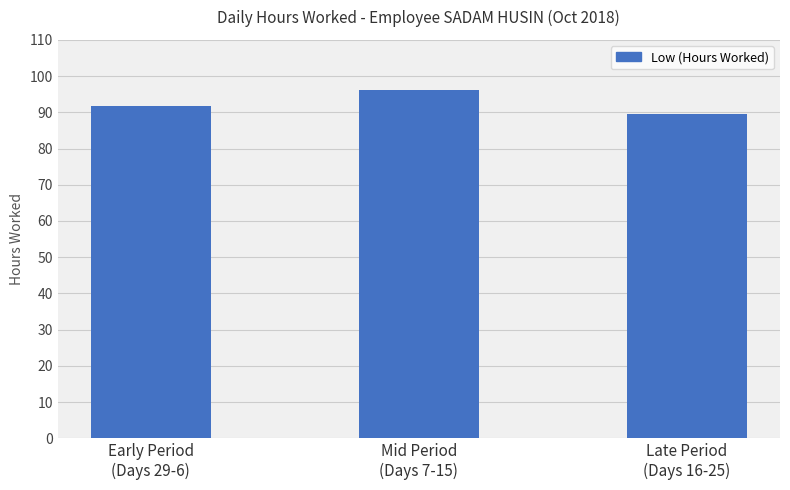

What is the change in value from Early Period
(Days 29-6) to Late Period
(Days 16-25)?

-2.1